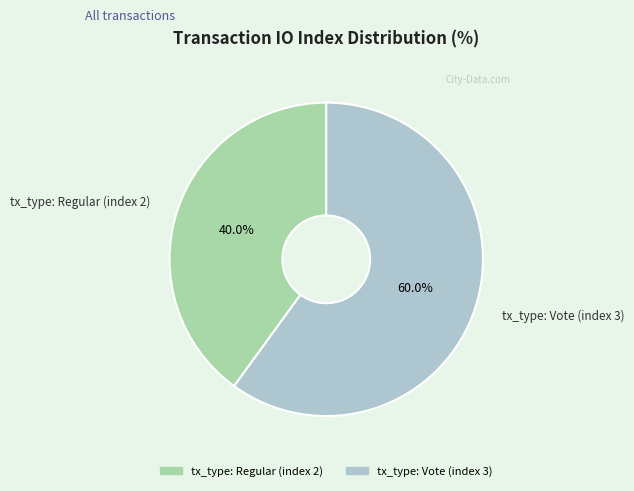

What percentage is the tx_type: Vote (index 3) slice, to the nearest percent?

60%